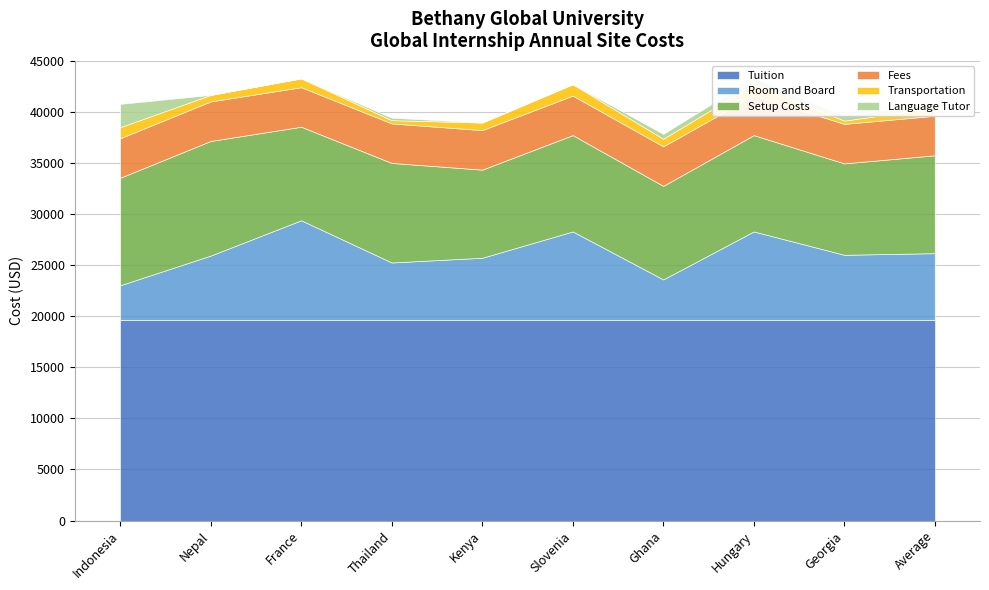

How many intersections are there between Room and Board and Fees?

1